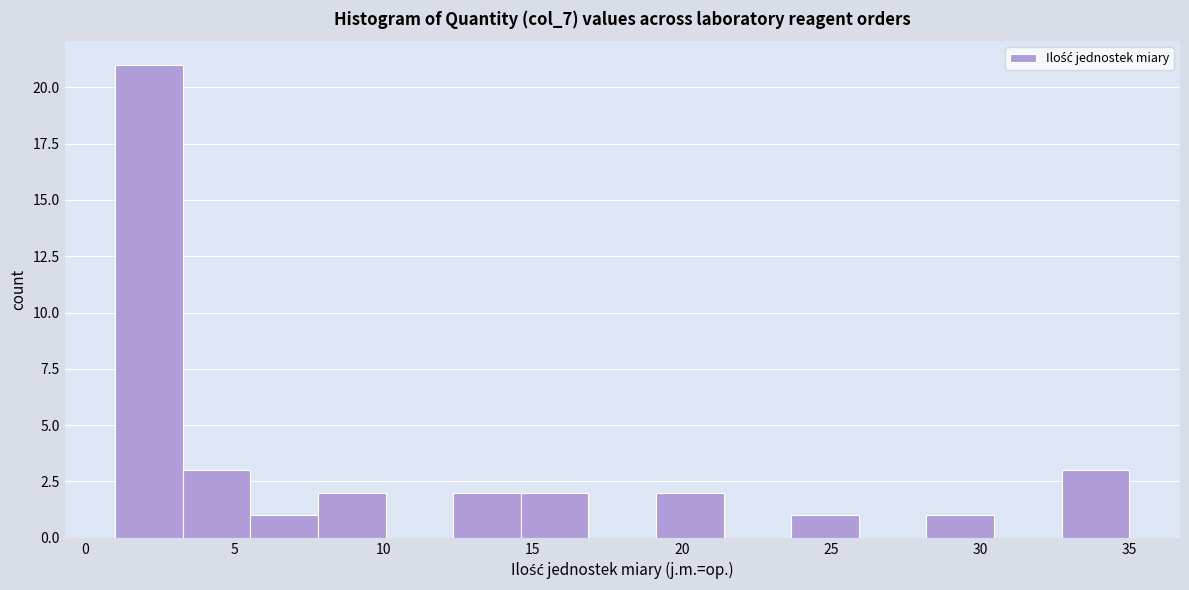

Reading left to right, list every bar in this chart as the range it spans on the x-axis followed by its height. Neither the bar edges nor the heights are printed on the chart, so give them approximately, as read against the axes.

1.0 to 3.5: 21
3.5 to 5.5: 3
5.5 to 8.0: 1
8.0 to 10.0: 2
10.0 to 12.5: 0
12.5 to 14.5: 2
14.5 to 17.0: 2
17.0 to 19.0: 0
19.0 to 21.5: 2
21.5 to 23.5: 0
23.5 to 26.0: 1
26.0 to 28.0: 0
28.0 to 30.5: 1
30.5 to 32.5: 0
32.5 to 35.0: 3